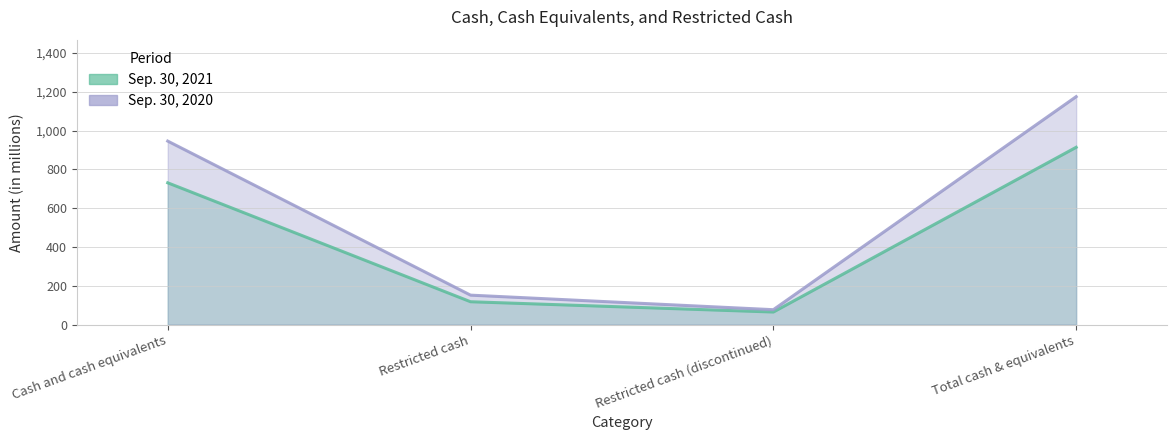

True or false: Sep. 30, 2020 and Sep. 30, 2021 intersect in this chart.

False